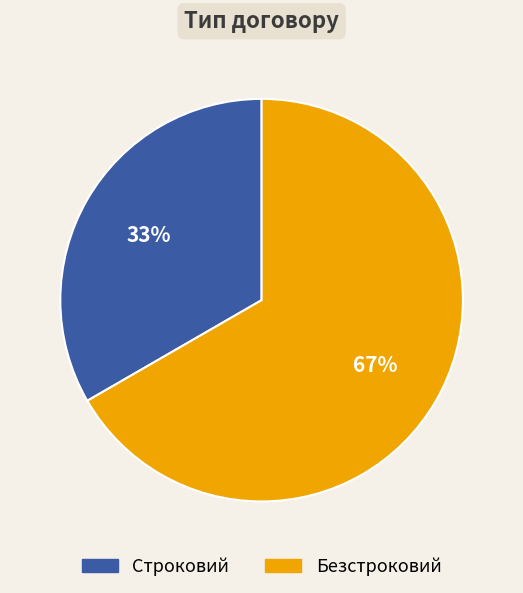

Is the sum of Безстроковий and Строковий greater than half?

Yes